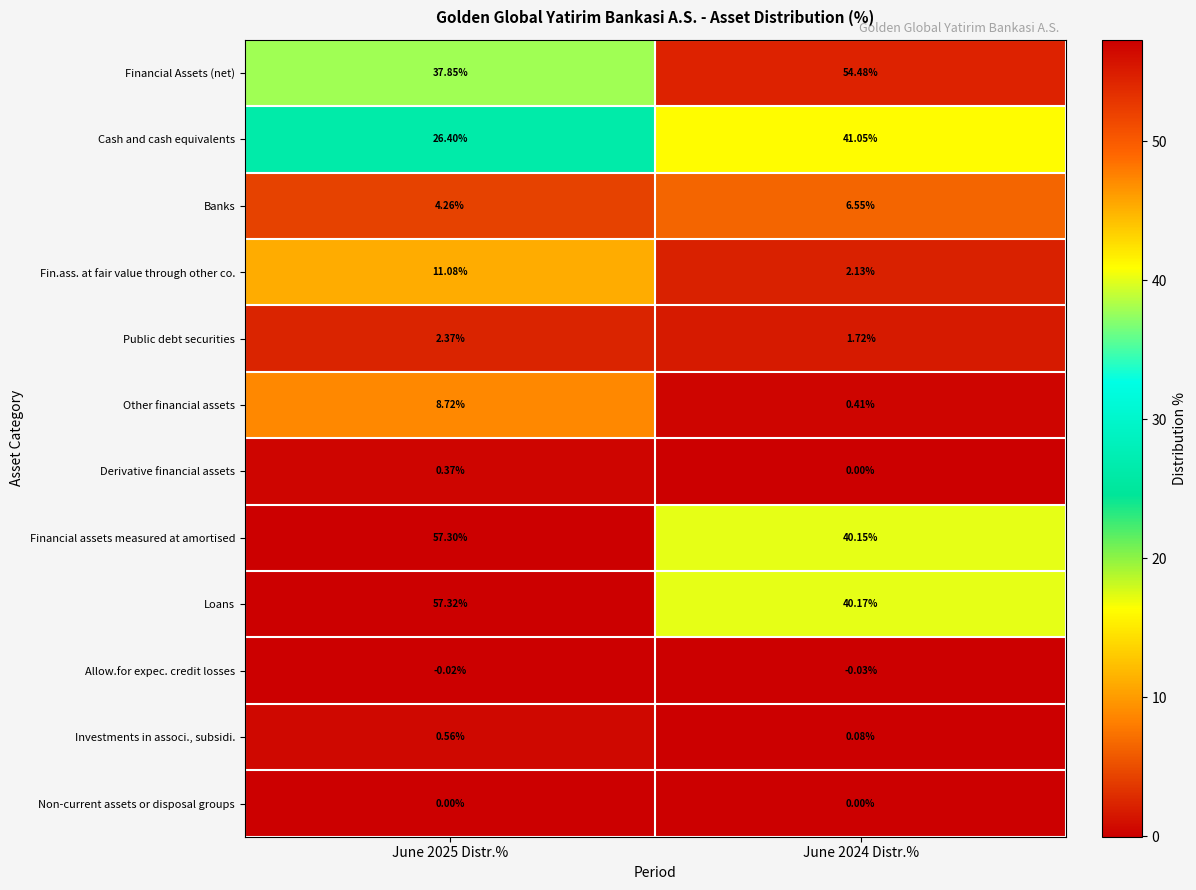

How many series are shown in this chart?

12